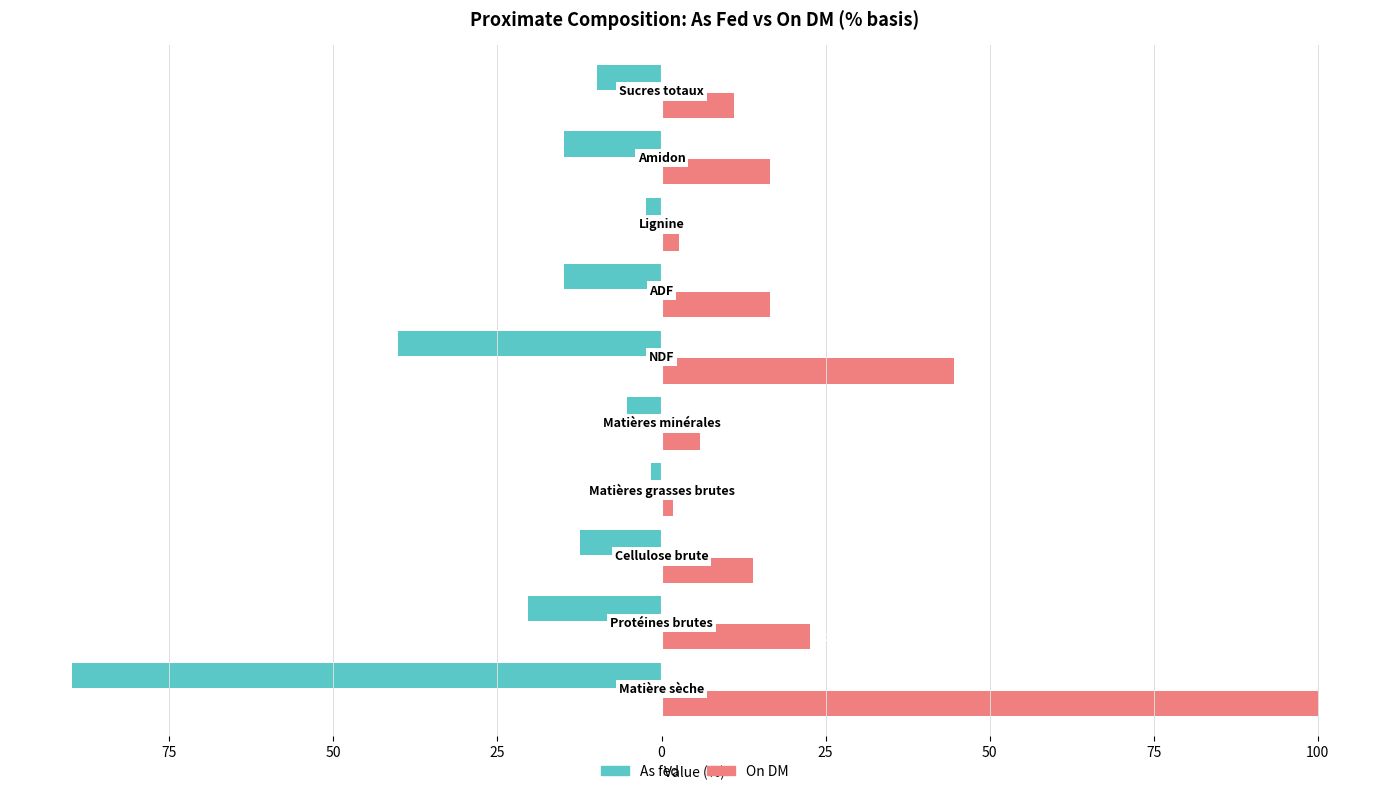

Reading right to left, list all the values displayed in this chart.

As fed: -9.9	-14.8	-2.3	-14.8	-40.1	-5.3	-1.6	-12.4	-20.3	-89.8
On DM: 11.0	16.5	2.6	16.5	44.6	5.9	1.8	13.9	22.6	100.0